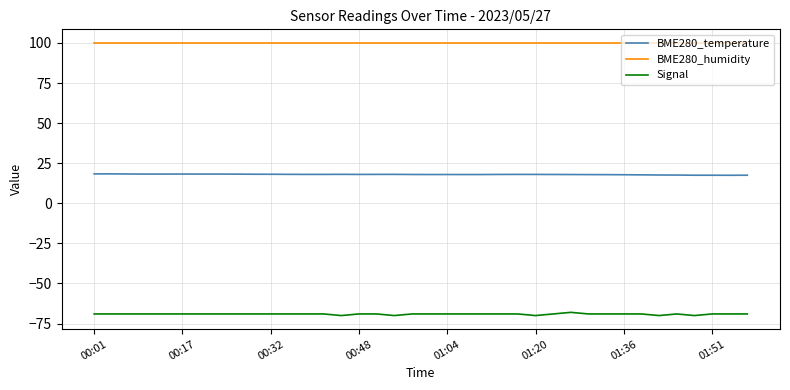

List the series in order of their overall mean, lowest first.

Signal, BME280_temperature, BME280_humidity